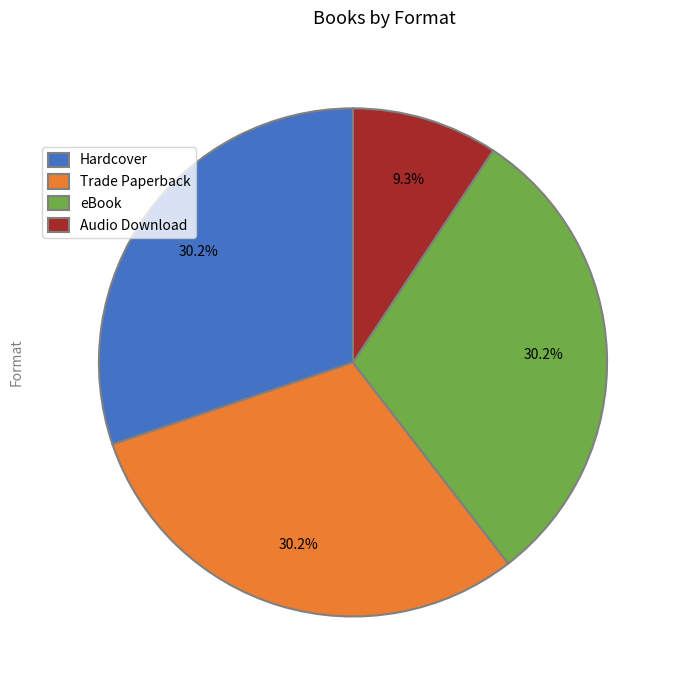

Is it true that Hardcover is 30% of the pie?

True